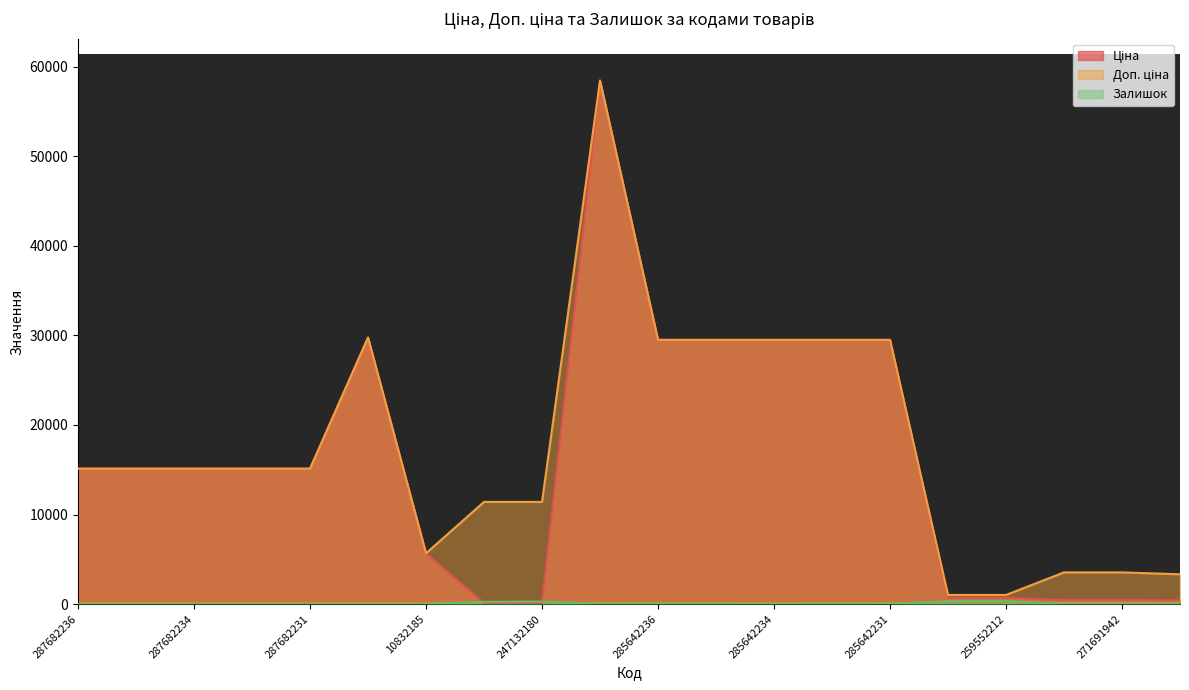

True or false: Доп. ціна has a value of 3591.9 at 287682231.

False